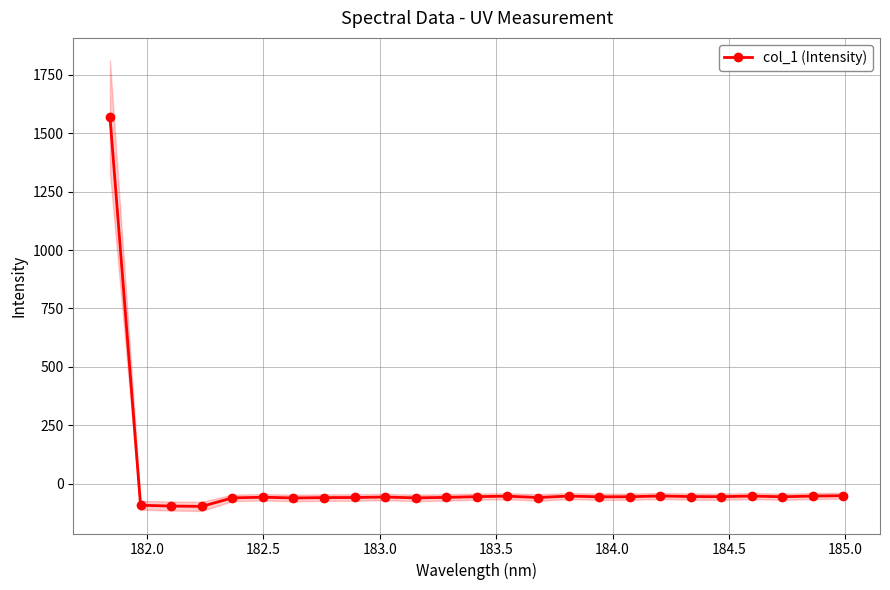

What is the value of the 8th point from the left?

-59.9